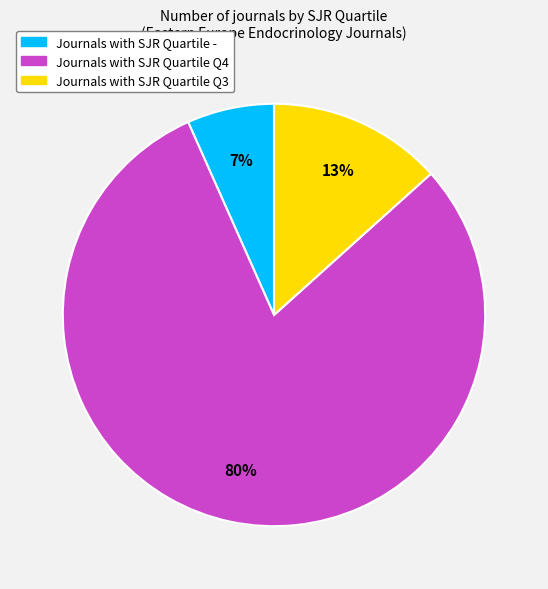

Is there any slice that represents more than half of the pie?

Yes